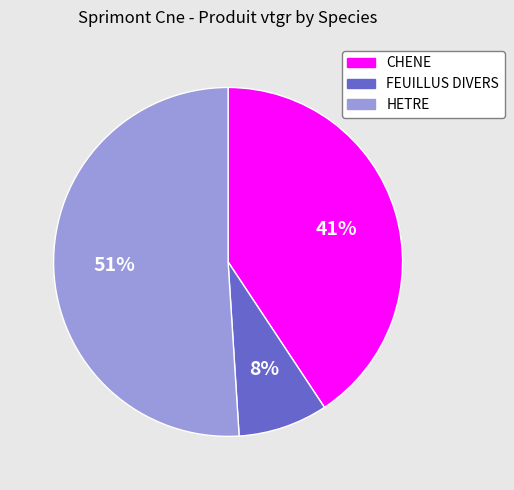

Do HETRE and FEUILLUS DIVERS together represent more than half of the pie?

Yes